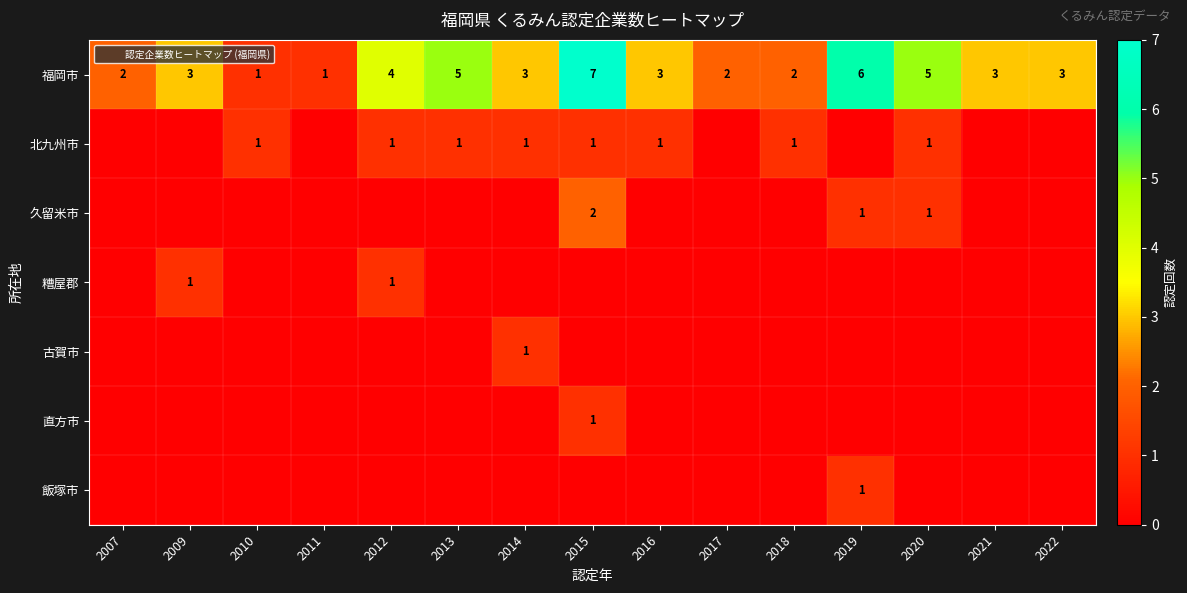

What is the sum of all 飯塚市 values?

1